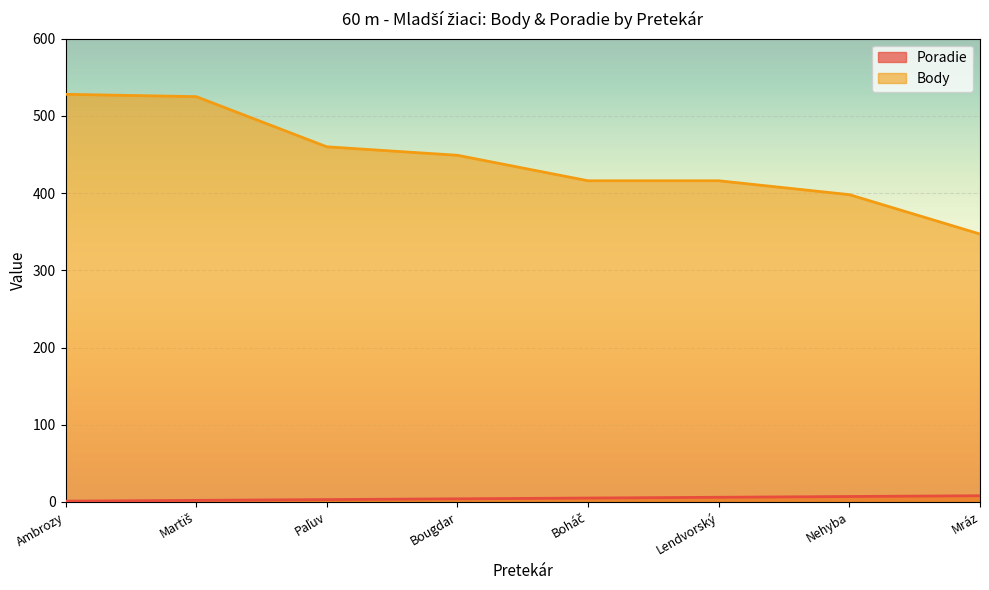

How many values in the Body series exceed 449?

3